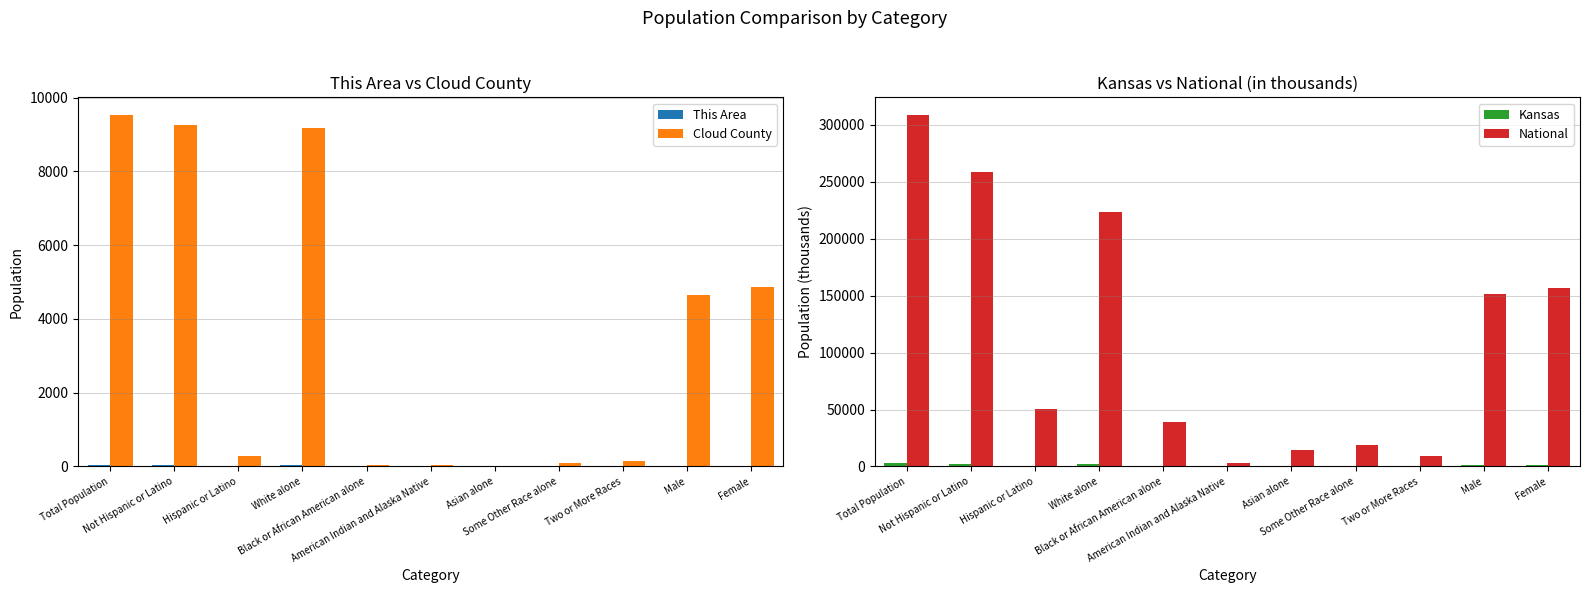

Is it true that This Area equals 37.0 at Total Population?

True